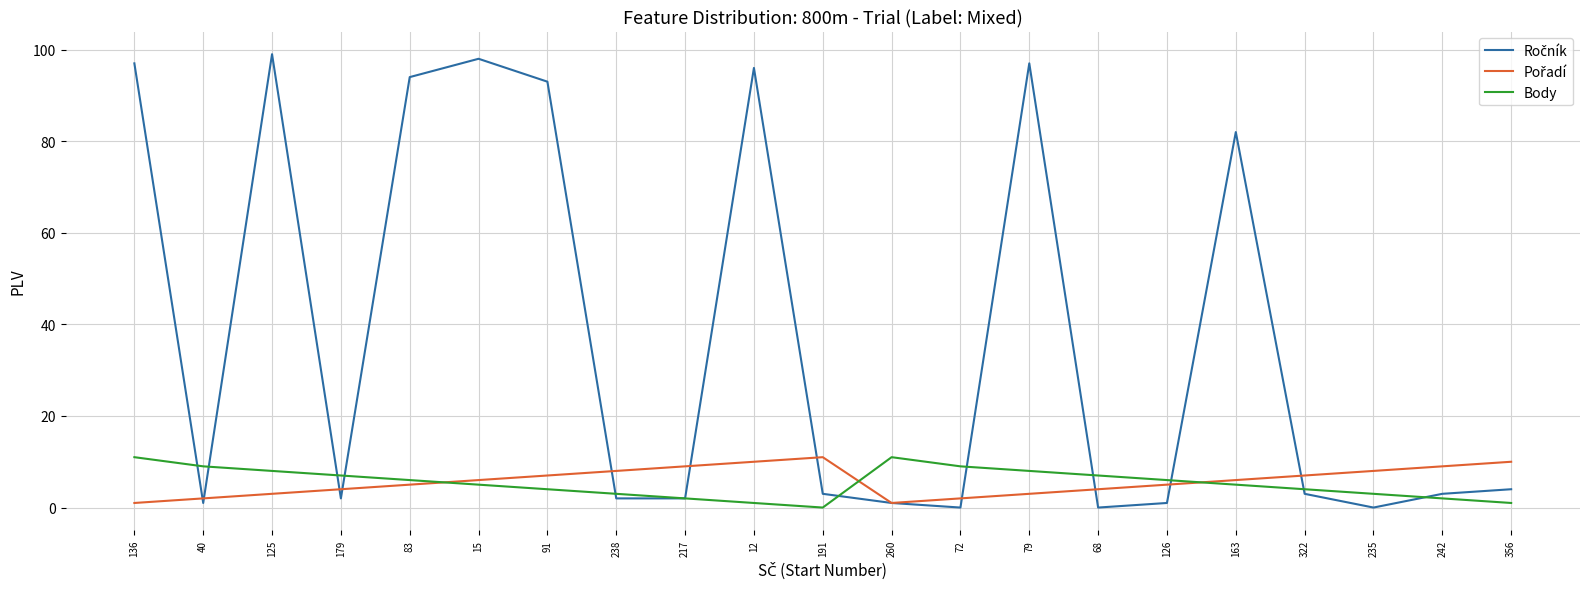

How many series are shown in this chart?

3